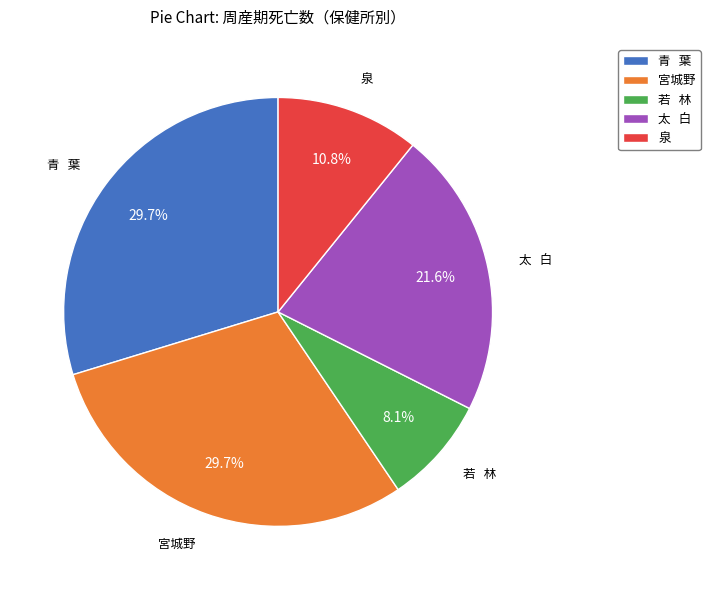

Is there a majority slice in this chart?

No